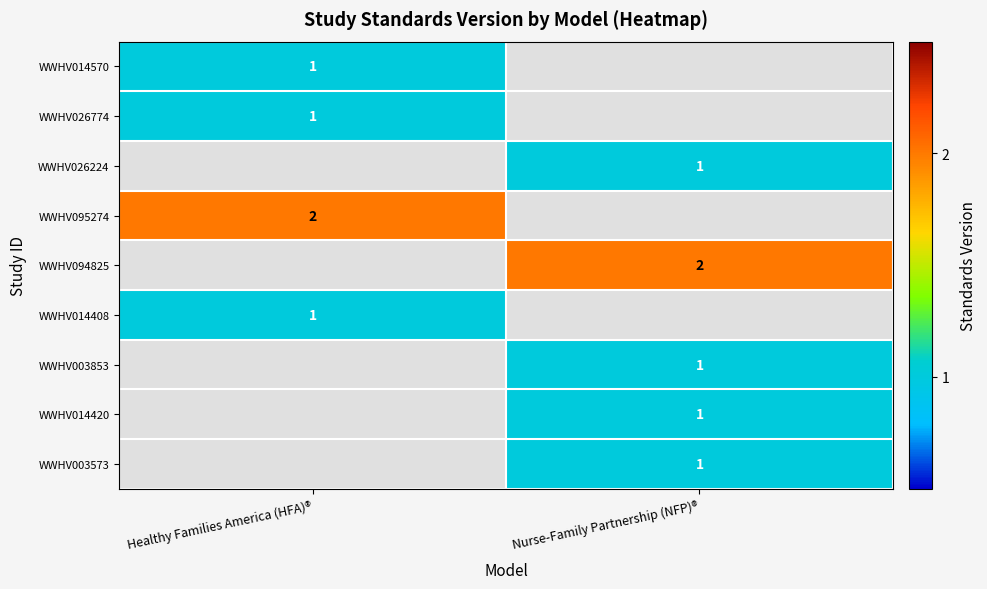

Is it true that WWHV095274 equals 0 at Healthy Families America (HFA)®?

False